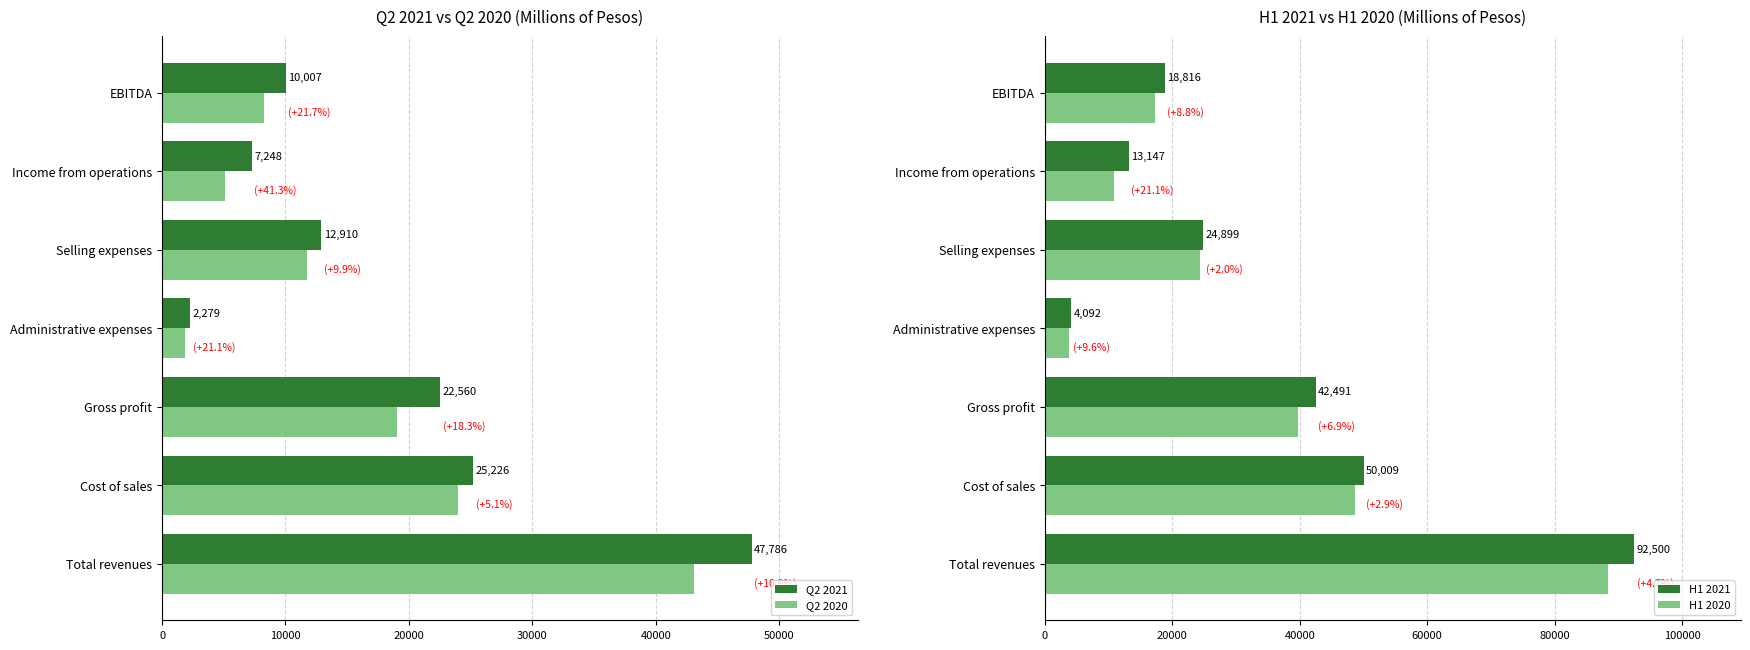

How many data points in Q2 2021 are less than 12910?

3